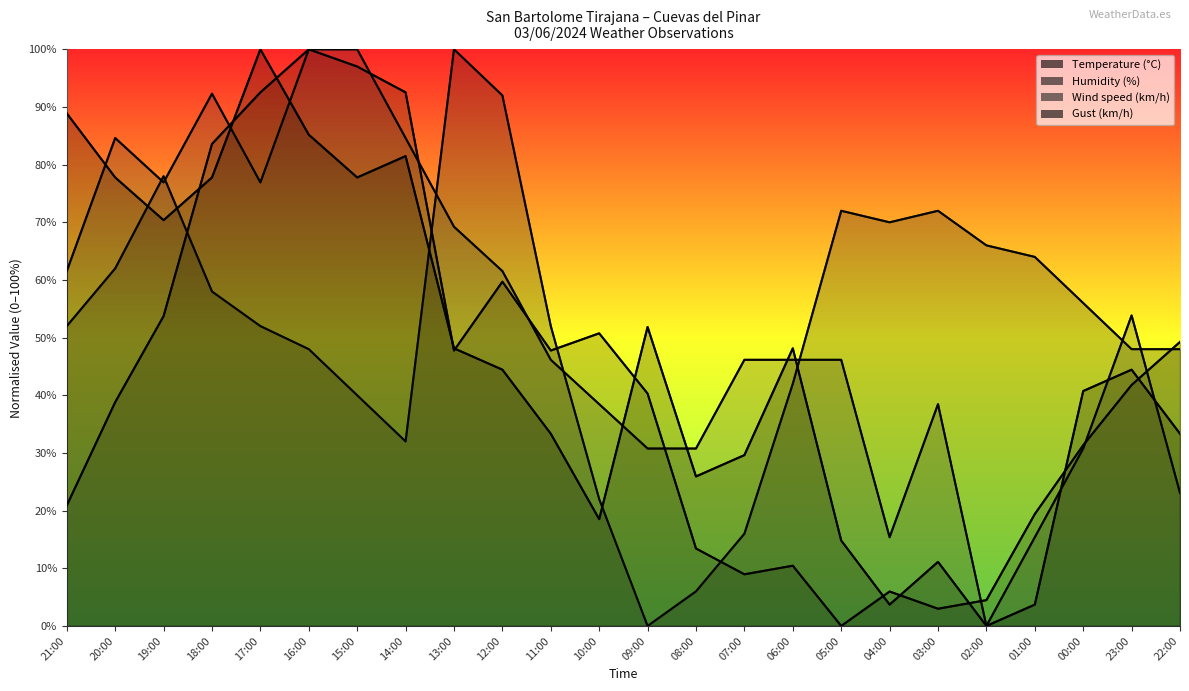

Reading left to right, extract all data points from this chart.

Temperature (°C): 20.9	38.8	53.7	83.6	92.5	100.0	97.0	92.5	47.8	59.7	47.8	50.7	40.3	13.4	9.0	10.4	0.0	6.0	3.0	4.5	19.4	31.3	41.8	49.3
Humidity (%): 52.0	62.0	78.0	58.0	52.0	48.0	40.0	32.0	100.0	92.0	52.0	22.0	0.0	6.0	16.0	42.0	72.0	70.0	72.0	66.0	64.0	56.0	48.0	48.0
Wind speed (km/h): 61.5	84.6	76.9	92.3	76.9	100.0	100.0	84.6	69.2	61.5	46.2	38.5	30.8	30.8	46.2	46.2	46.2	15.4	38.5	0.0	15.4	30.8	53.8	23.1
Gust (km/h): 88.9	77.8	70.4	77.8	100.0	85.2	77.8	81.5	48.1	44.4	33.3	18.5	51.9	25.9	29.6	48.1	14.8	3.7	11.1	0.0	3.7	40.7	44.4	33.3